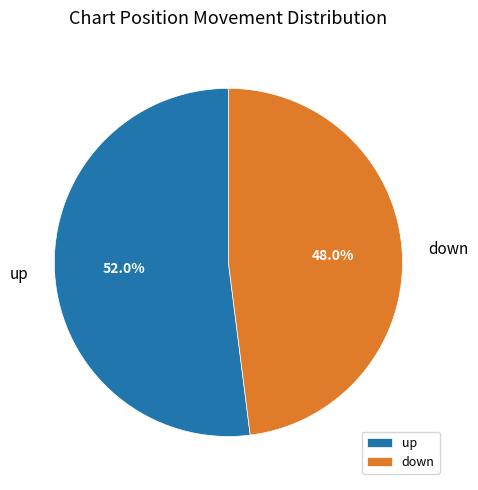

Which category has the biggest portion of the pie?

up